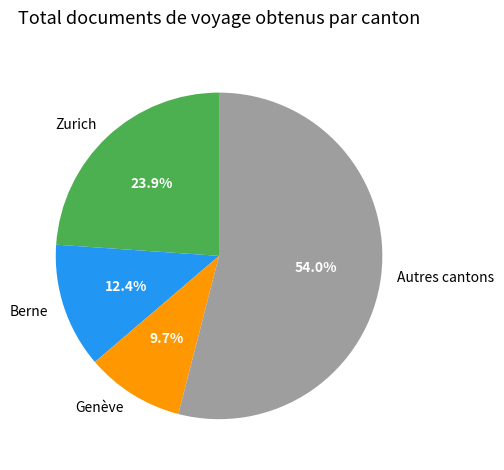

Which category has the biggest portion of the pie?

Autres cantons